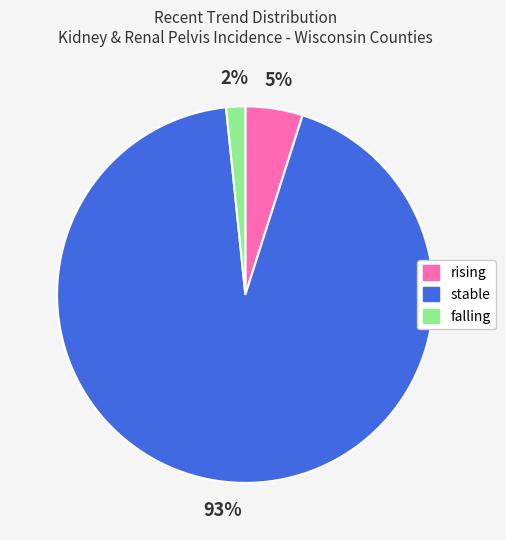

To the nearest percent, what is the combined percentage of falling and stable?

95%